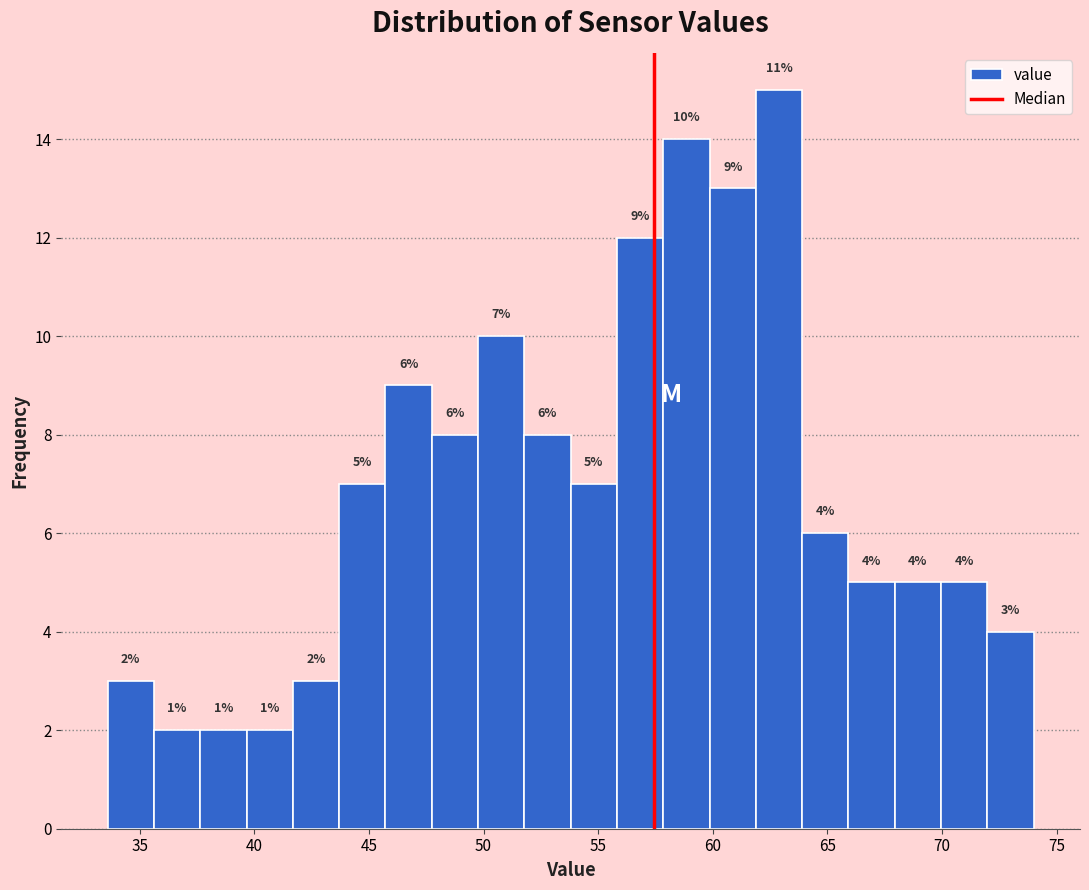

Which range on the x-axis has the tallest bar?

62.0 to 64.0